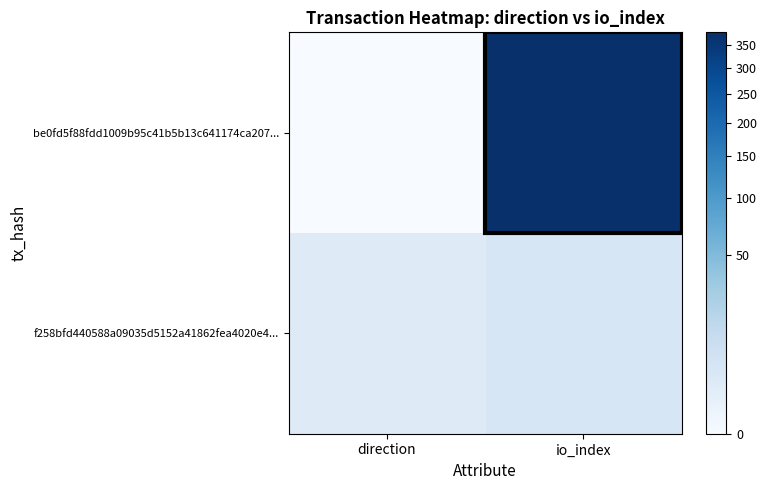

At which category is the sum across all series the highest?

io_index